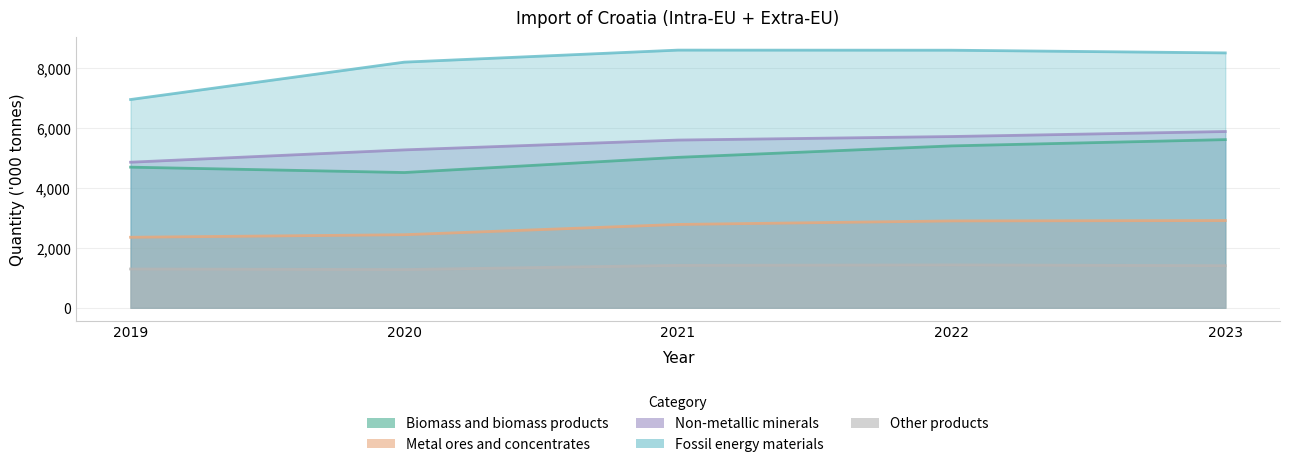

What is the difference between the Biomass and biomass products values at 2020 and 2021?

506